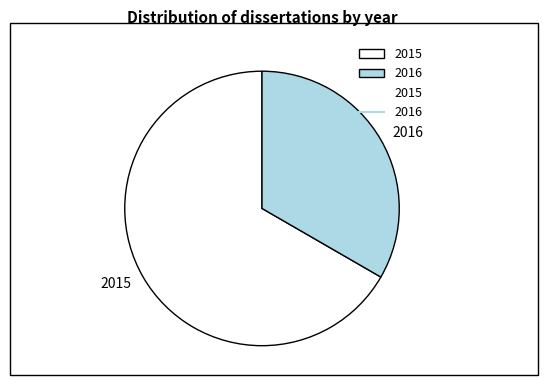

Does any single category account for the majority?

Yes